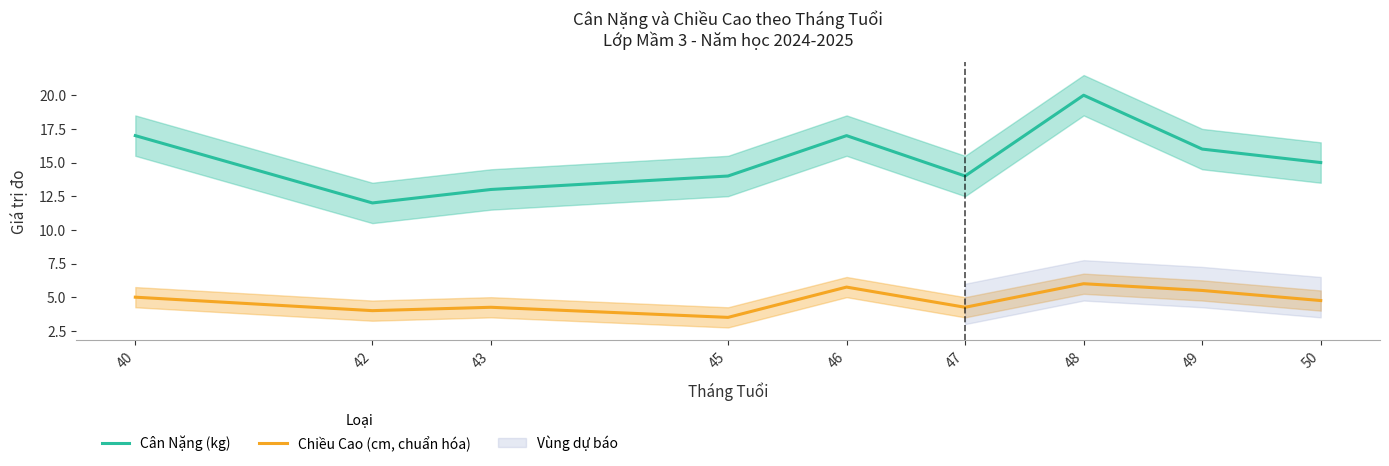

How many values in the Chiều Cao (cm, chuẩn hóa) series exceed 4?

7